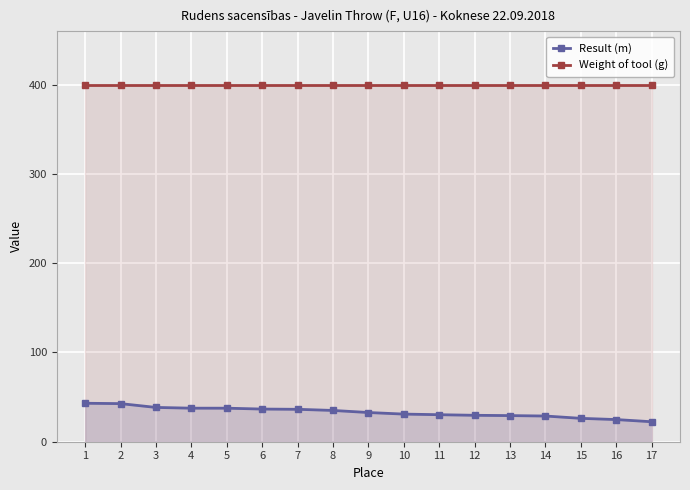

True or false: Weight of tool (g) has a value of 400.0 at 13.

True